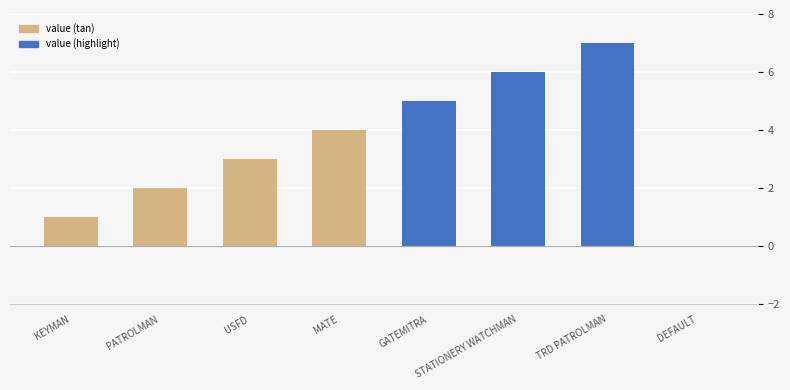

Count the number of categories in the chart.

8